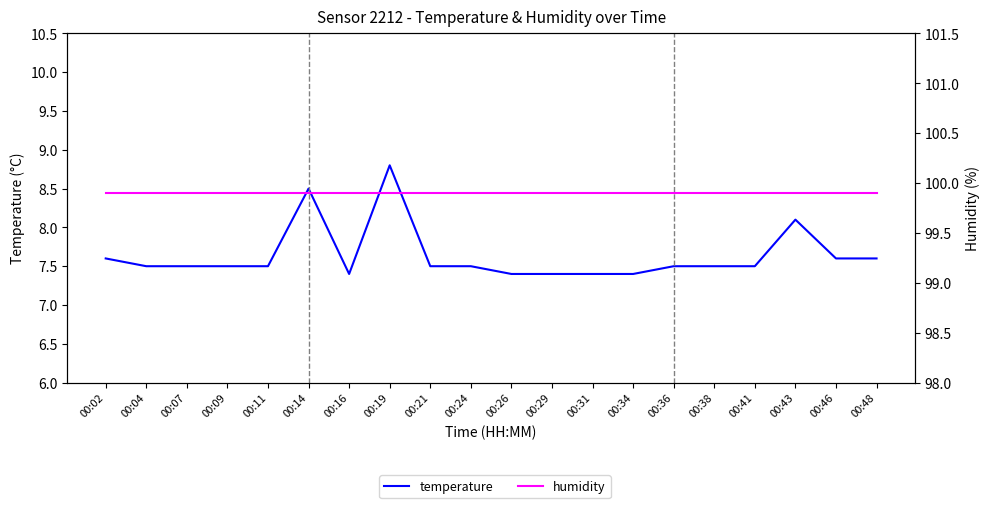

True or false: temperature has more than 2 points higher than both neighbors.

True